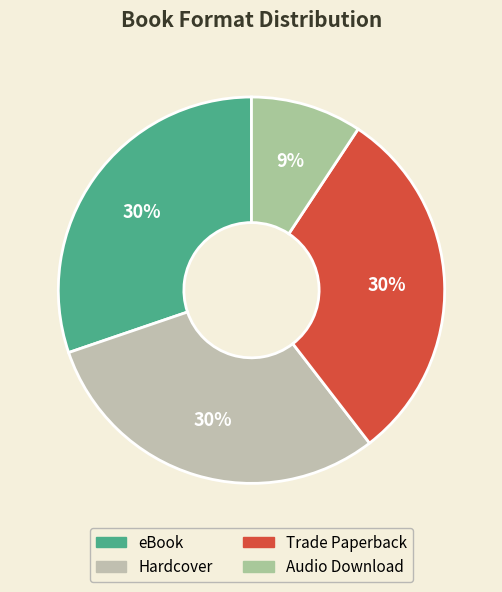

How many segments does this pie chart have?

4